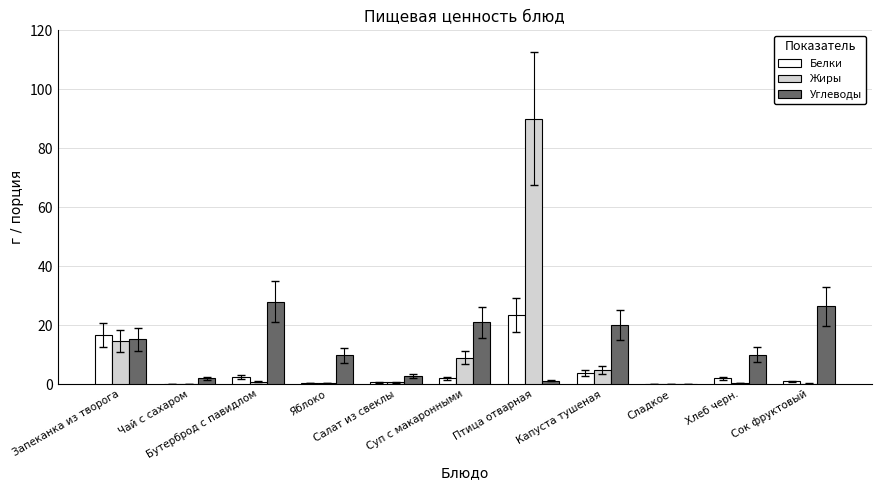

Are the bars grouped side by side (vs. stacked)?

Yes